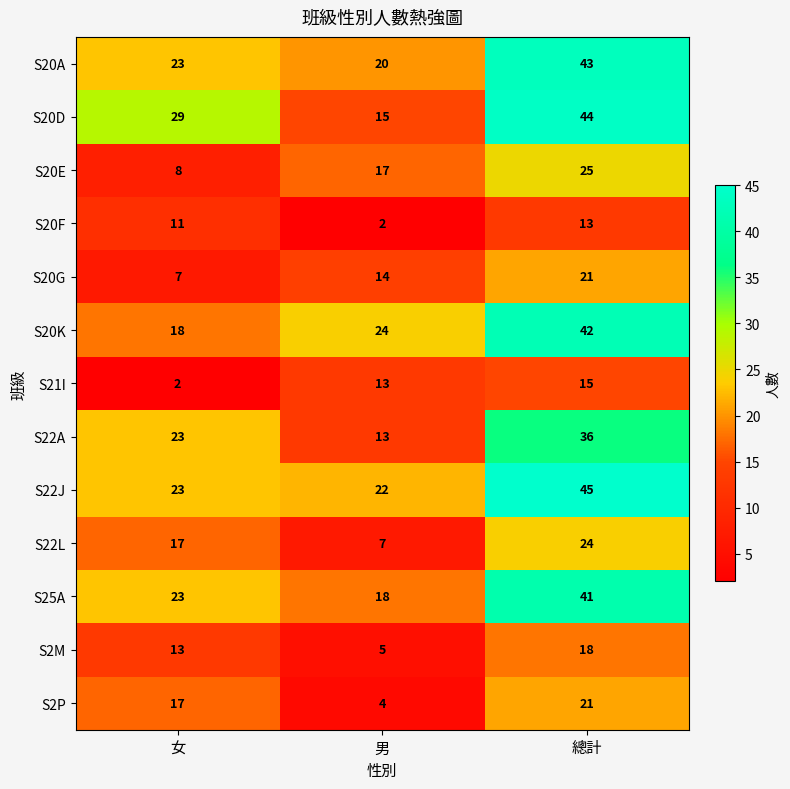

Between 女 and 總計, which series saw the biggest shift?

S20K